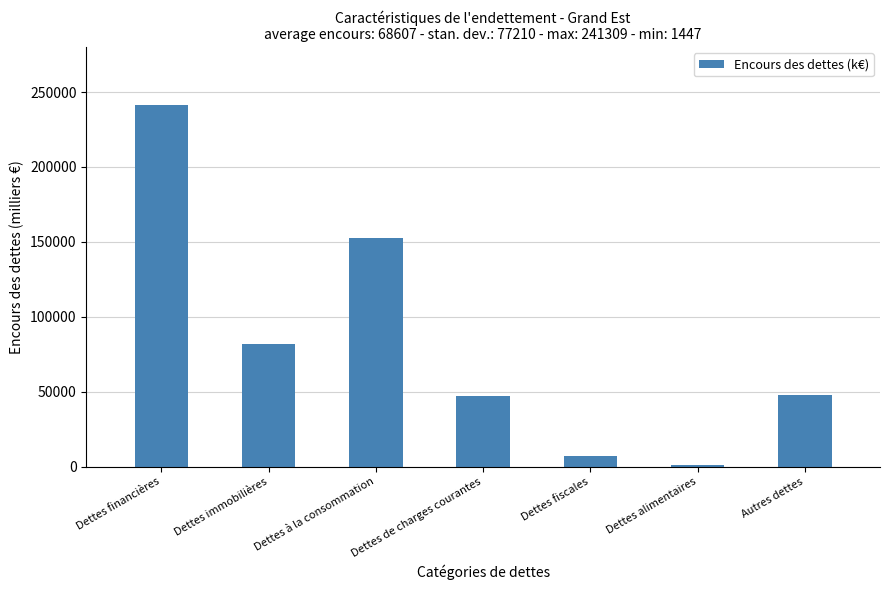

Read the value at Dettes financières.

241309.0